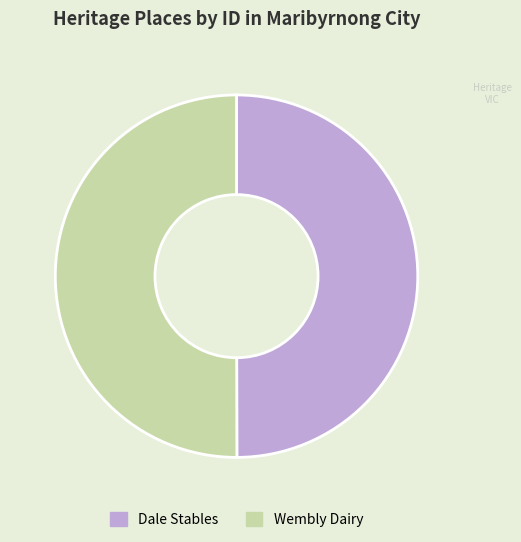

Is it true that Dale Stables is 44% of the pie?

False